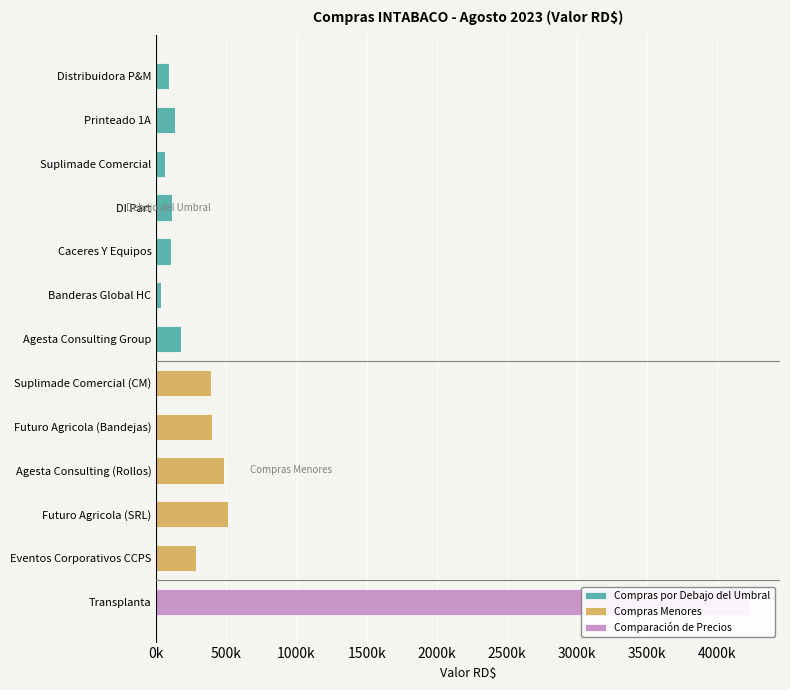

Rank the series by their maximum value, from highest to lowest.

Comparación de Precios, Compras Menores, Compras por Debajo del Umbral